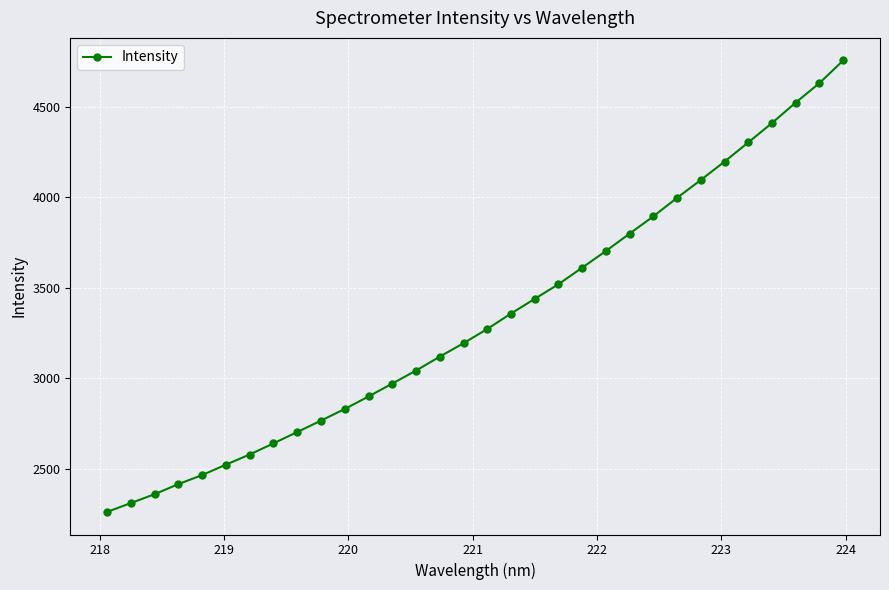

What is the maximum value shown in the chart?

4756.0